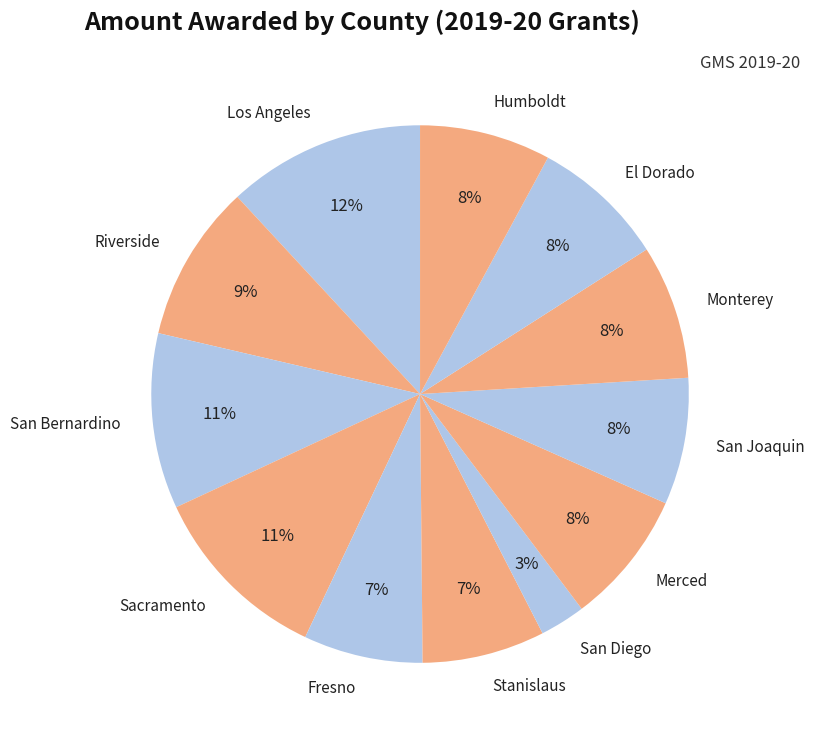

How many slices are in this pie chart?

12